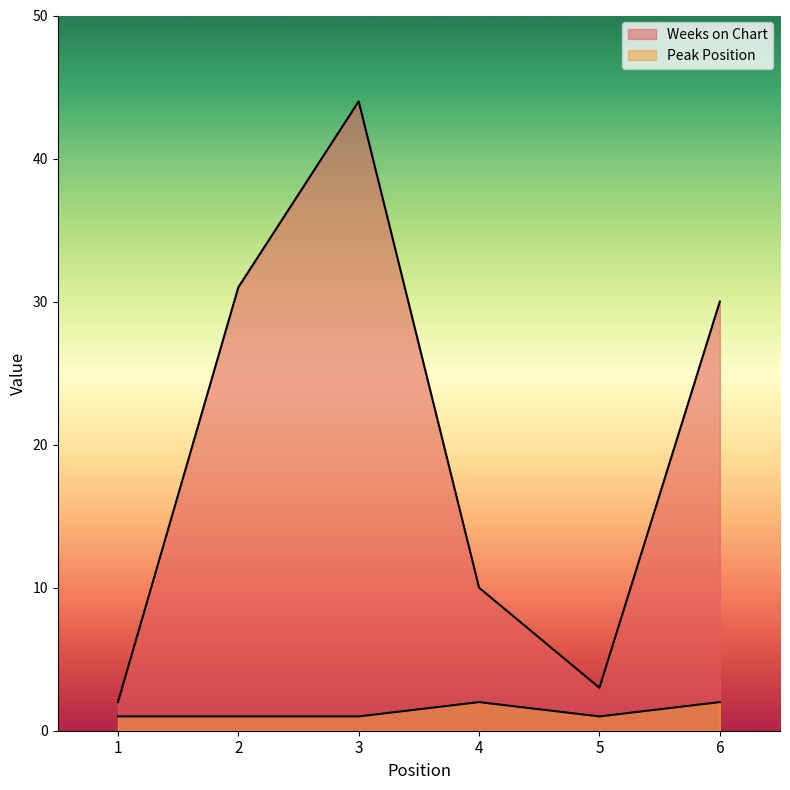

What is the total value across all series at 4?

12